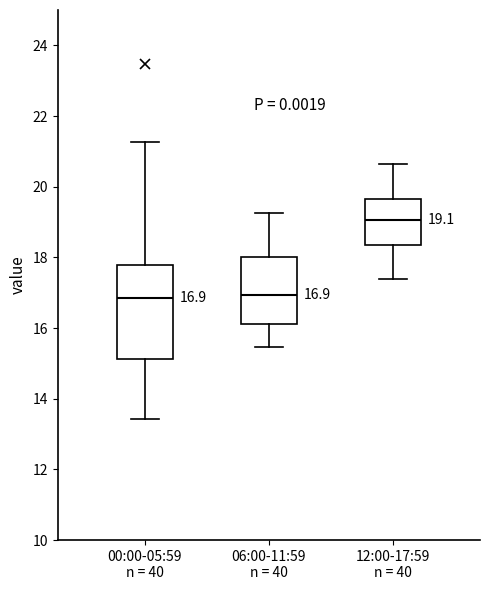

Comparing the boxes themselves (not the whiskers), which one is the tallest?

00:00-05:59 n = 40